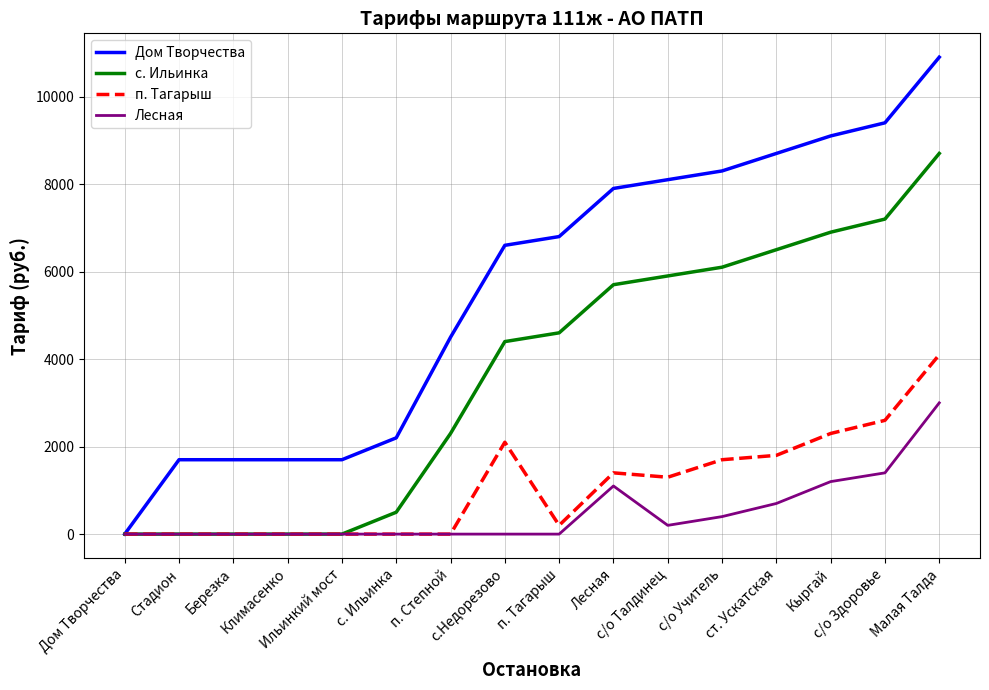

What position from the left is Малая Талда?

16